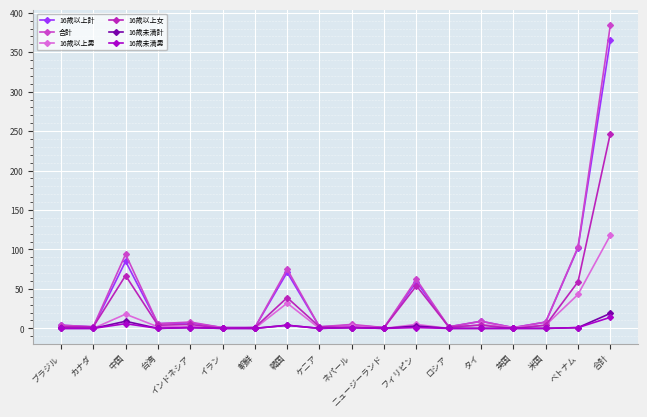

Which series has the largest range (max minus min)?

合計